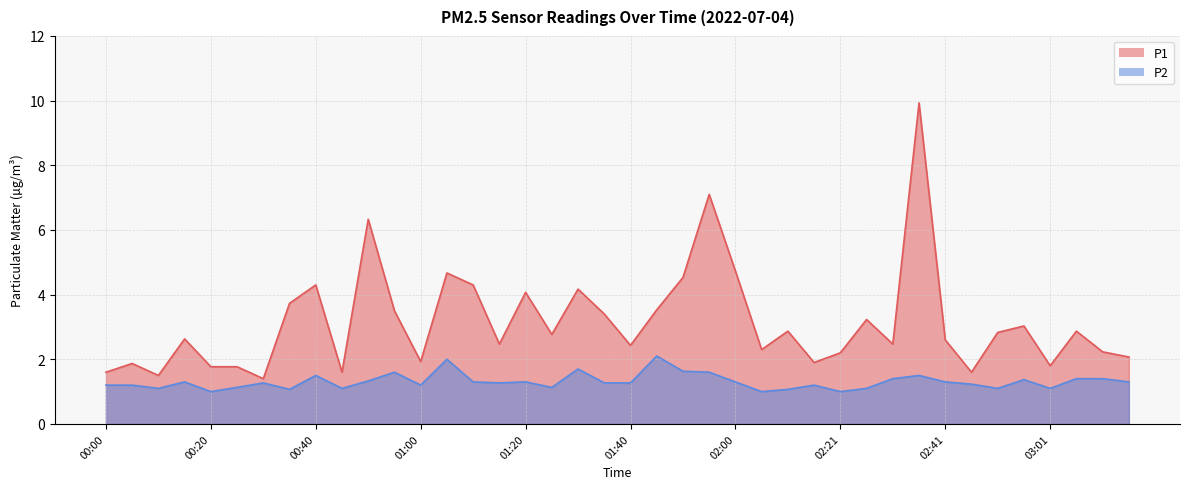

Does the chart have visible grid lines?

Yes